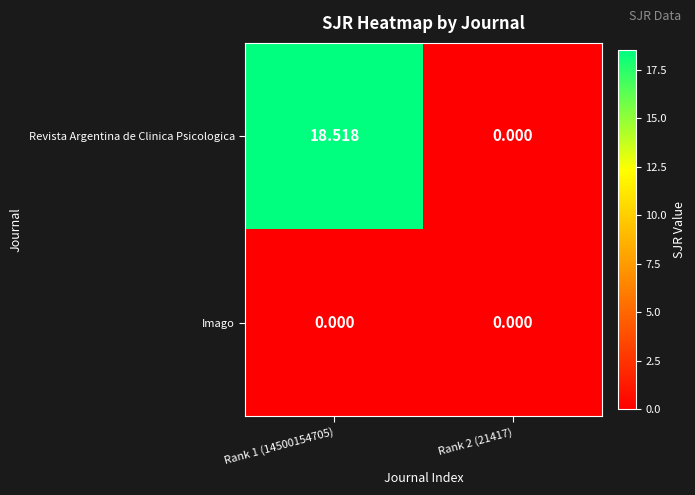

Which series changed the most between Rank 1 (14500154705) and Rank 2 (21417)?

Revista Argentina de Clinica Psicologica